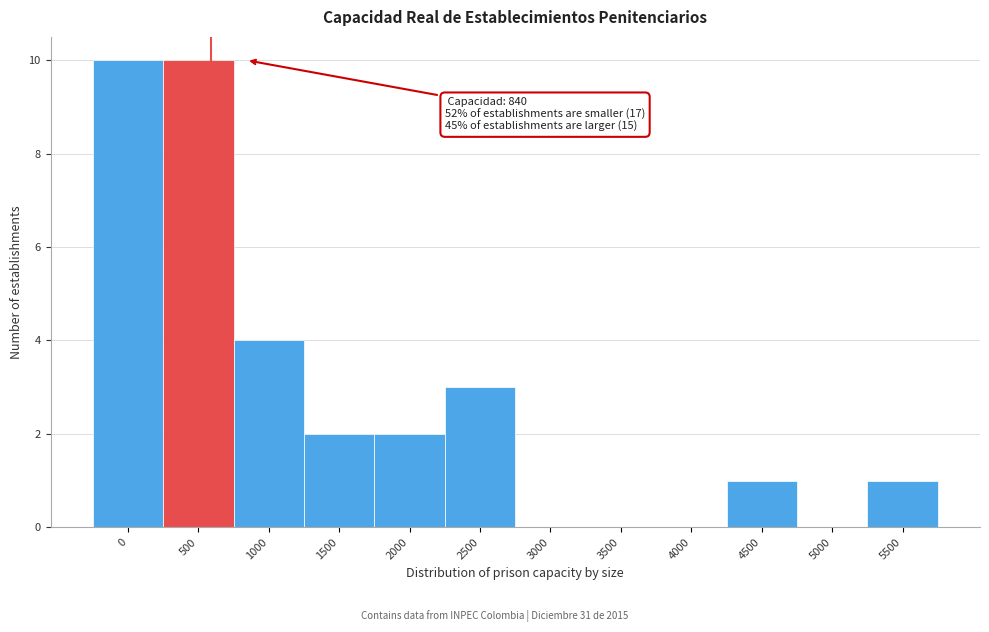

Reading left to right, what are all the values shown in this chart?

0=10	500=10	1000=4	1500=2	2000=2	2500=3	3000=0	3500=0	4000=0	4500=1	5000=0	5500=1